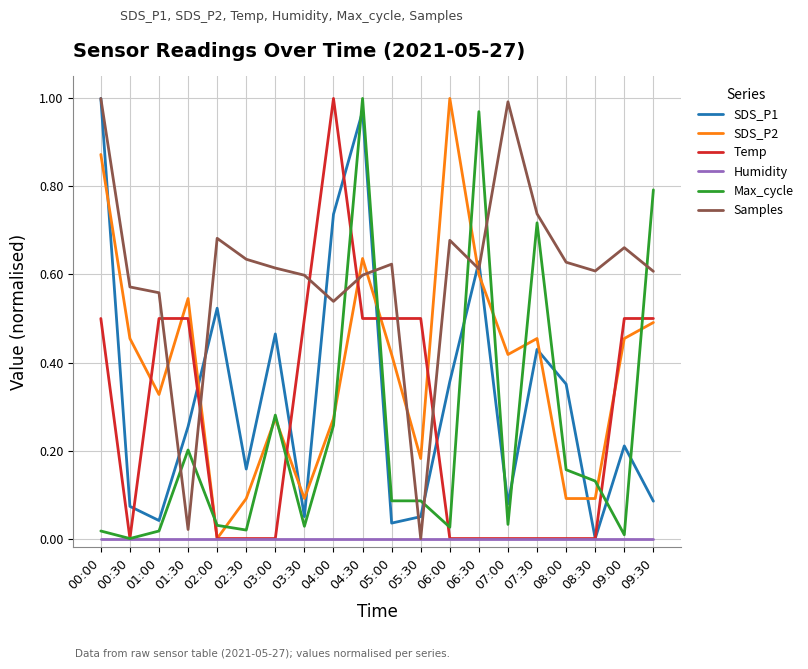

What are all the series names shown in the legend?

SDS_P1, SDS_P2, Temp, Humidity, Max_cycle, Samples